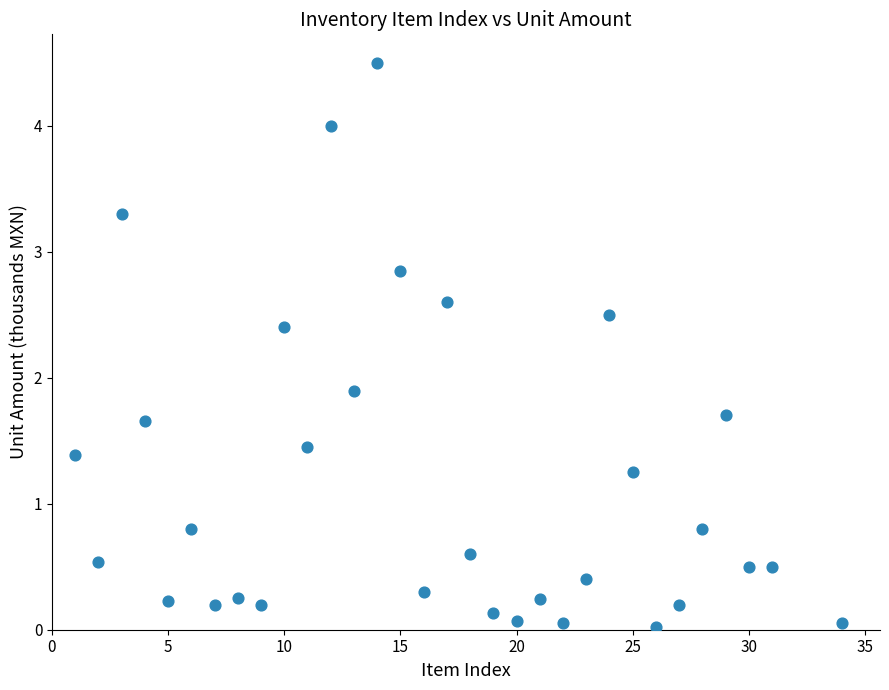

What Y value in the scatter plot is closest to 2?

1.9